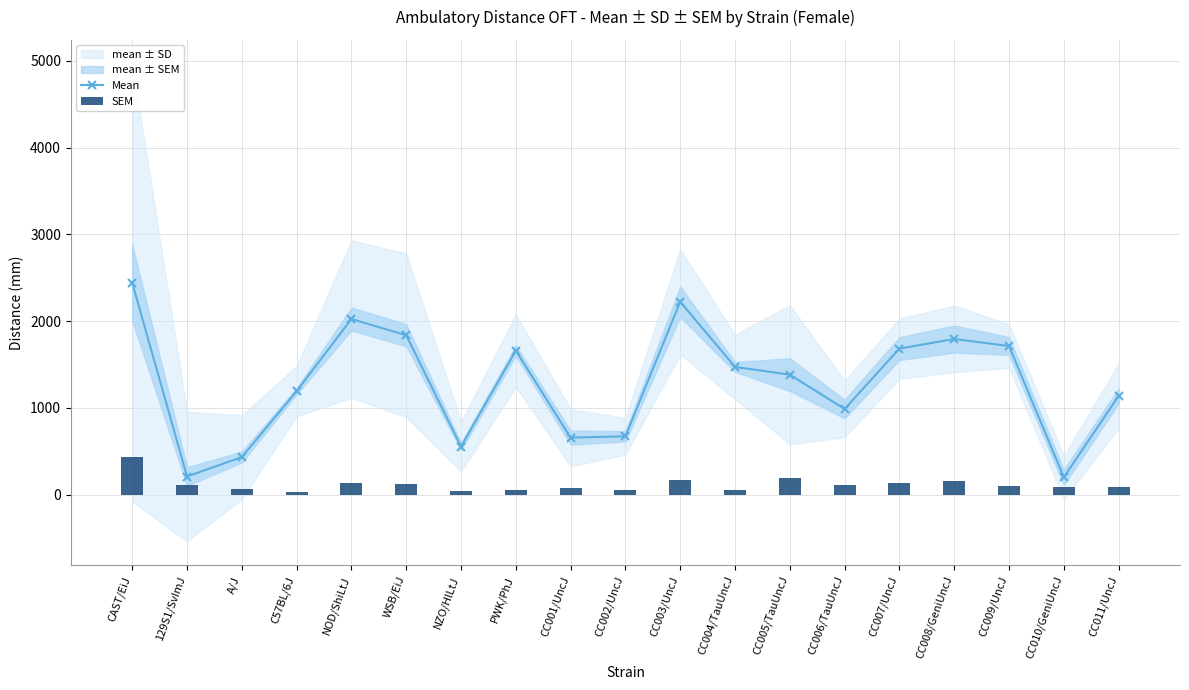

What is the minimum value shown in the chart?

37.1